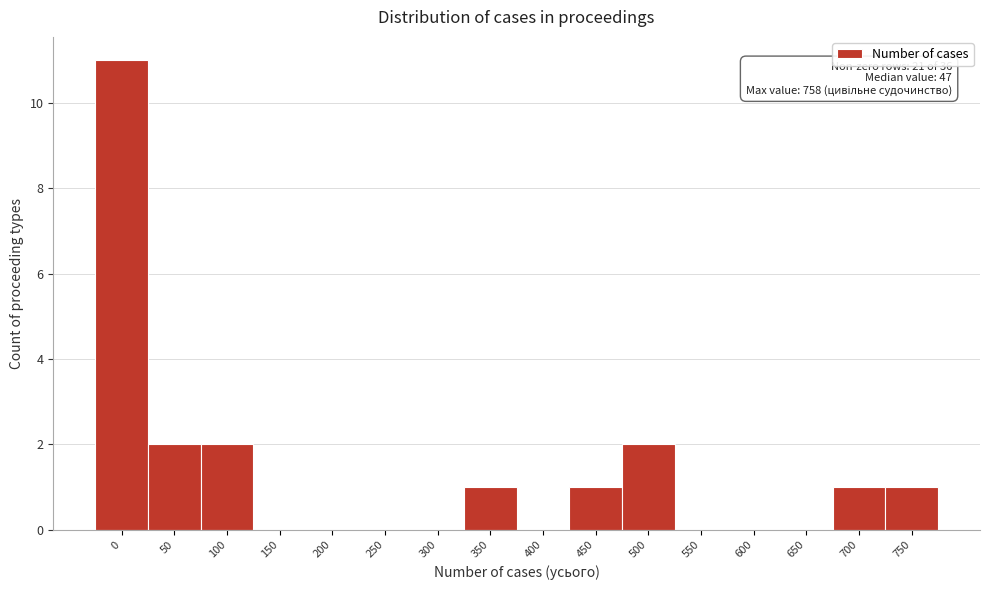

Reading left to right, what are all the values shown in this chart?

0=11	50=2	100=2	150=0	200=0	250=0	300=0	350=1	400=0	450=1	500=2	550=0	600=0	650=0	700=1	750=1